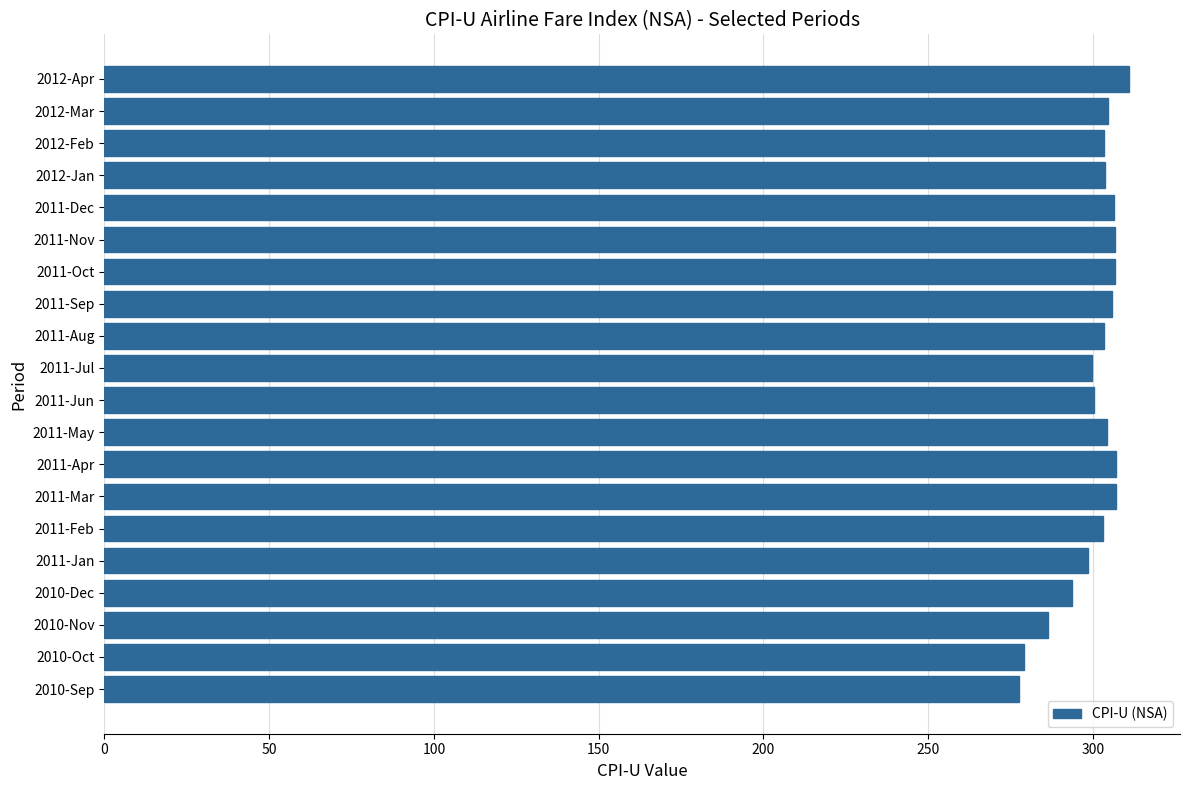

What is the label of the 5th bar from the top?

2011-Dec